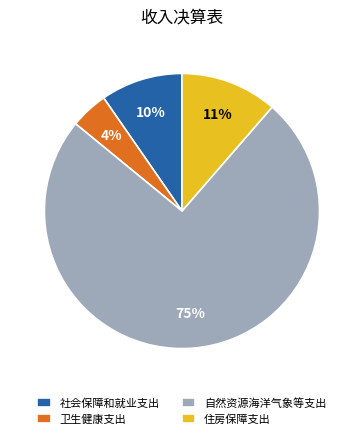

What is the smallest slice in the pie chart?

卫生健康支出